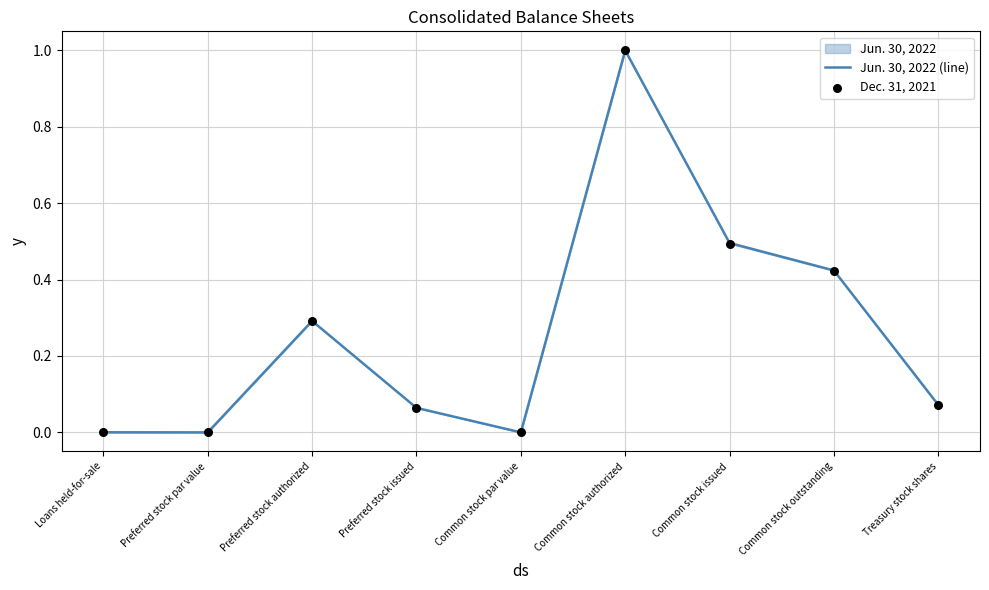

Which series contains the highest Y value?

Jun. 30, 2022 (line)